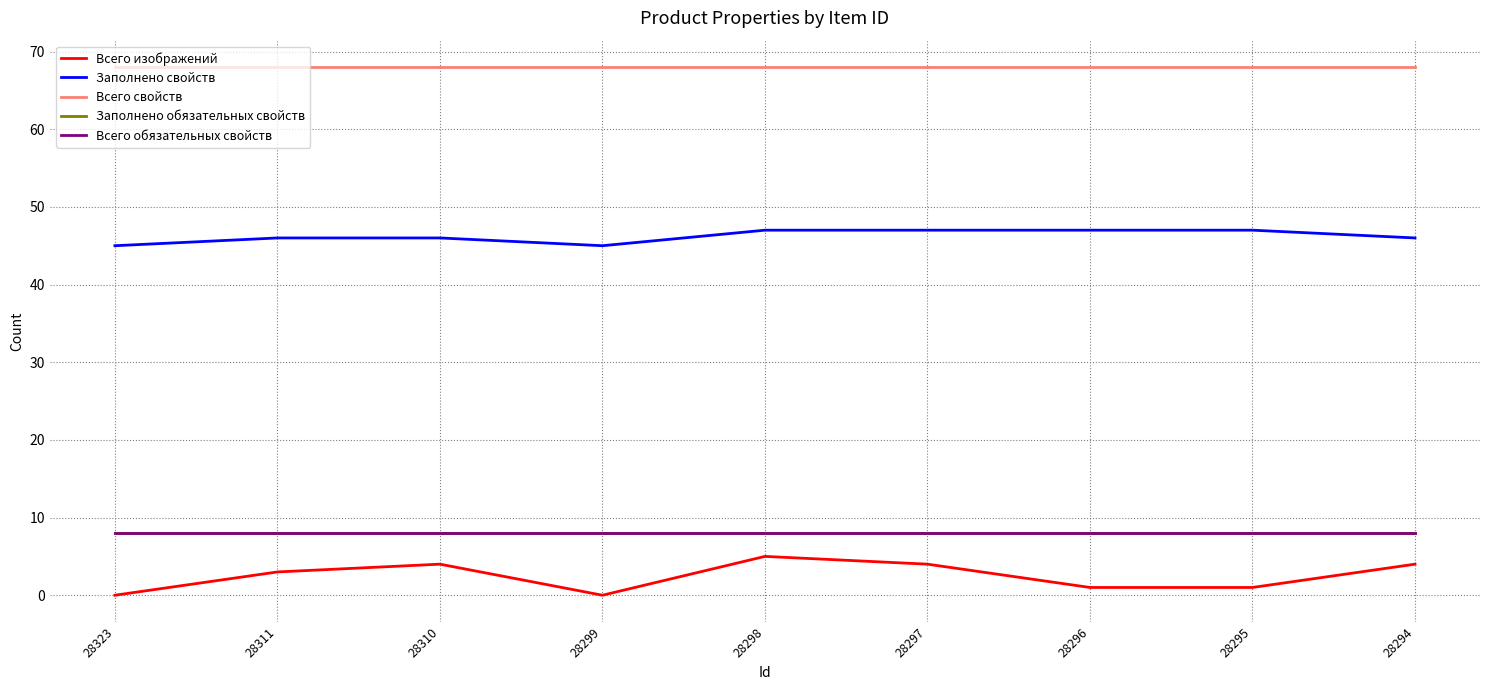

What is the lowest value of the Всего обязательных свойств series?

8